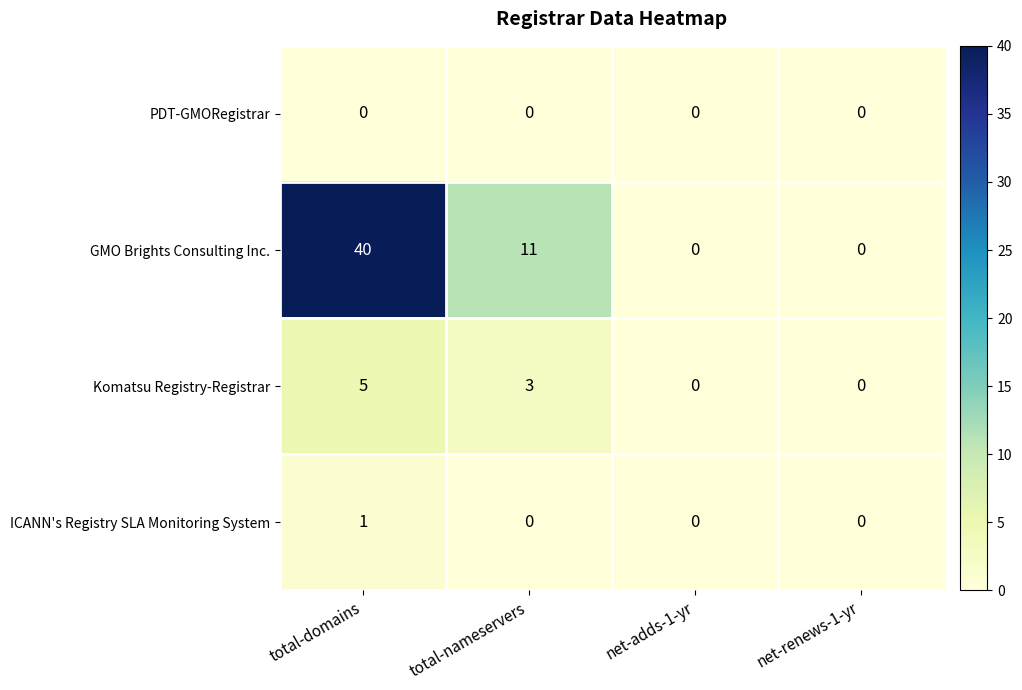

How many Komatsu Registry-Registrar values are between 0 and 5?

4